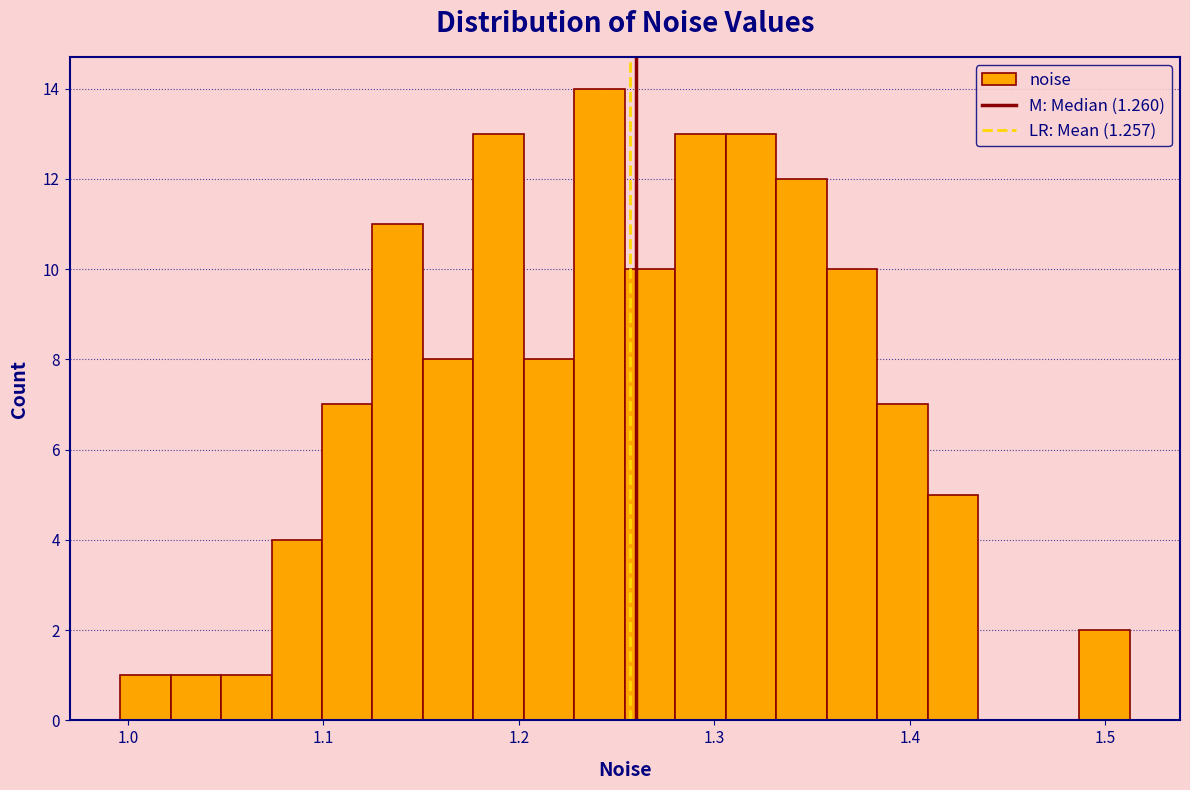

Around what value on the x-axis is the tallest bar? Give the approximate position of its centre, as read against the axis.

1.24